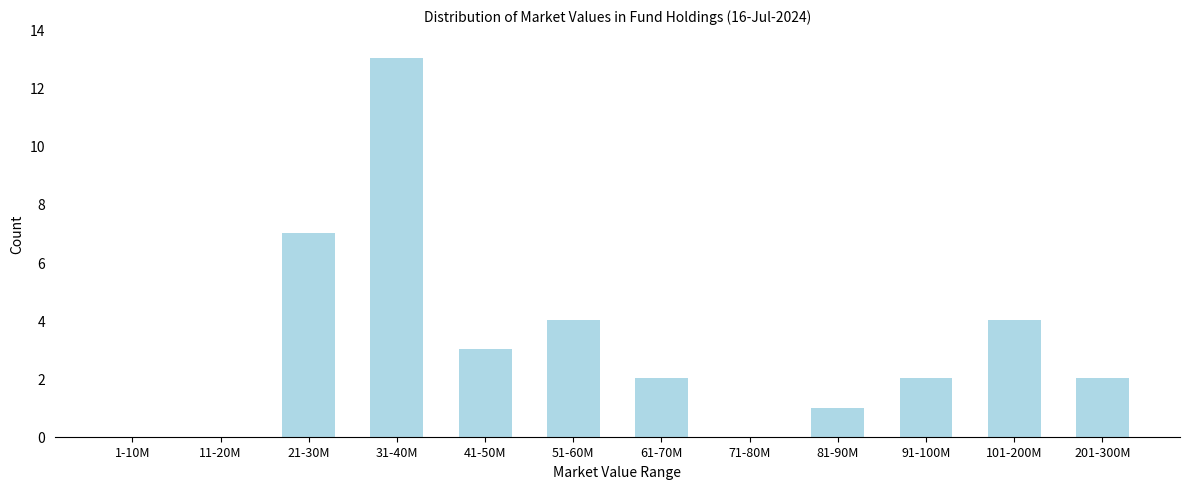

Reading left to right, what are all the values shown in this chart?

1-10M=0	11-20M=0	21-30M=7	31-40M=13	41-50M=3	51-60M=4	61-70M=2	71-80M=0	81-90M=1	91-100M=2	101-200M=4	201-300M=2